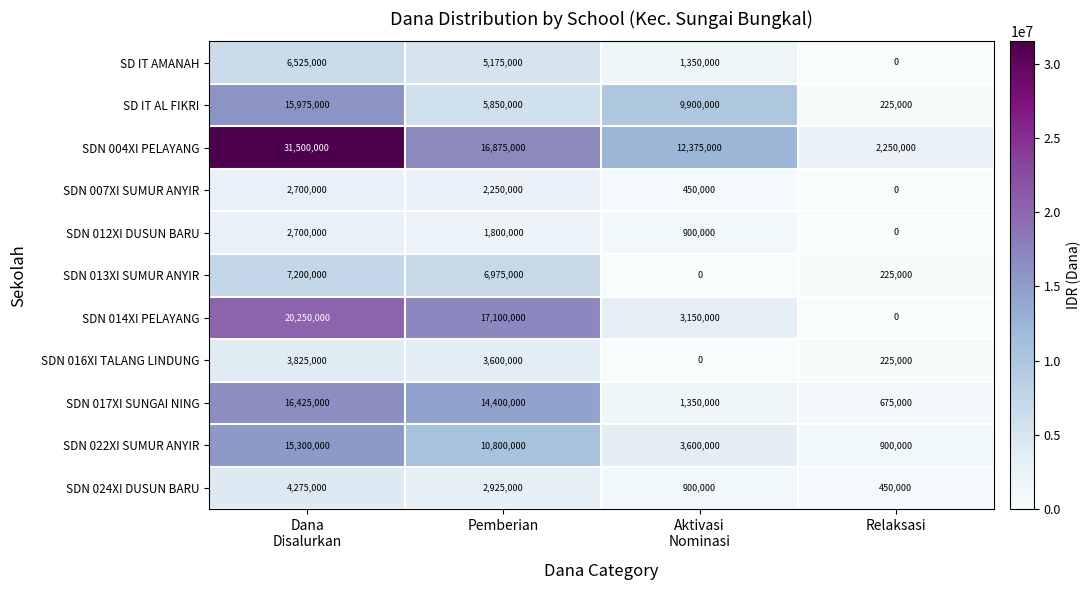

What is the sum of all SDN 024XI DUSUN BARU values?

8550000